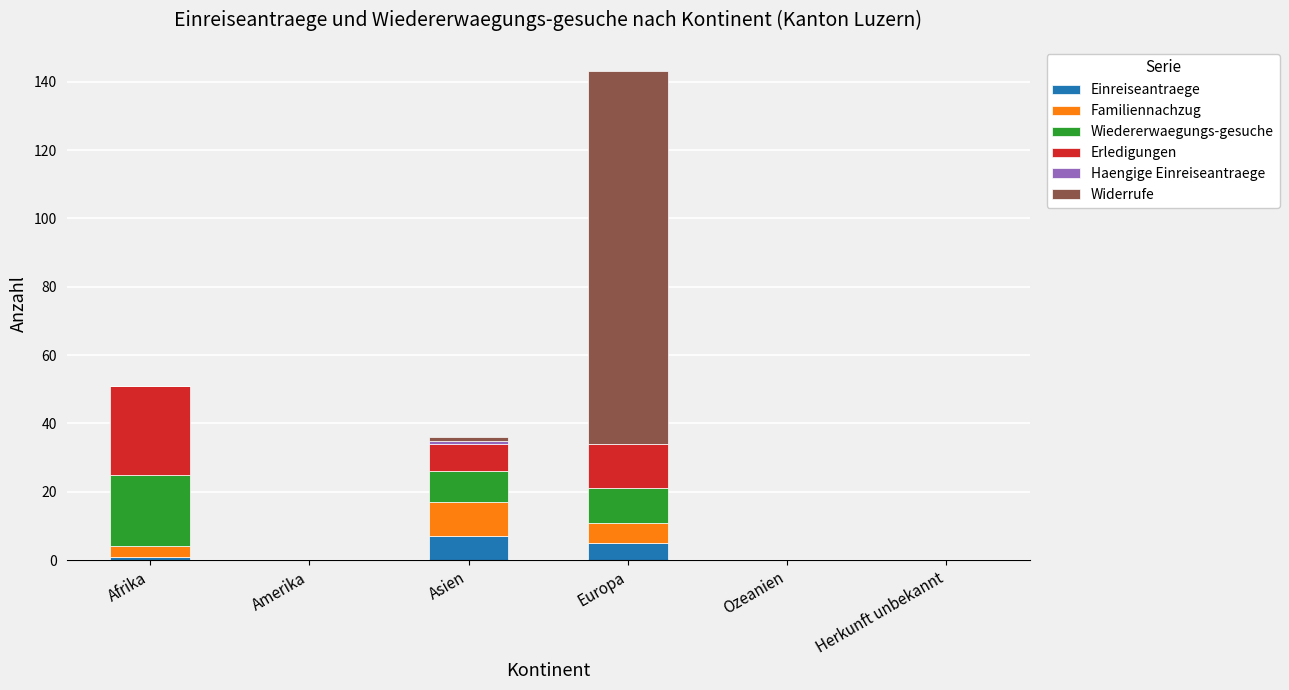

At which category is the sum across all series the highest?

Europa